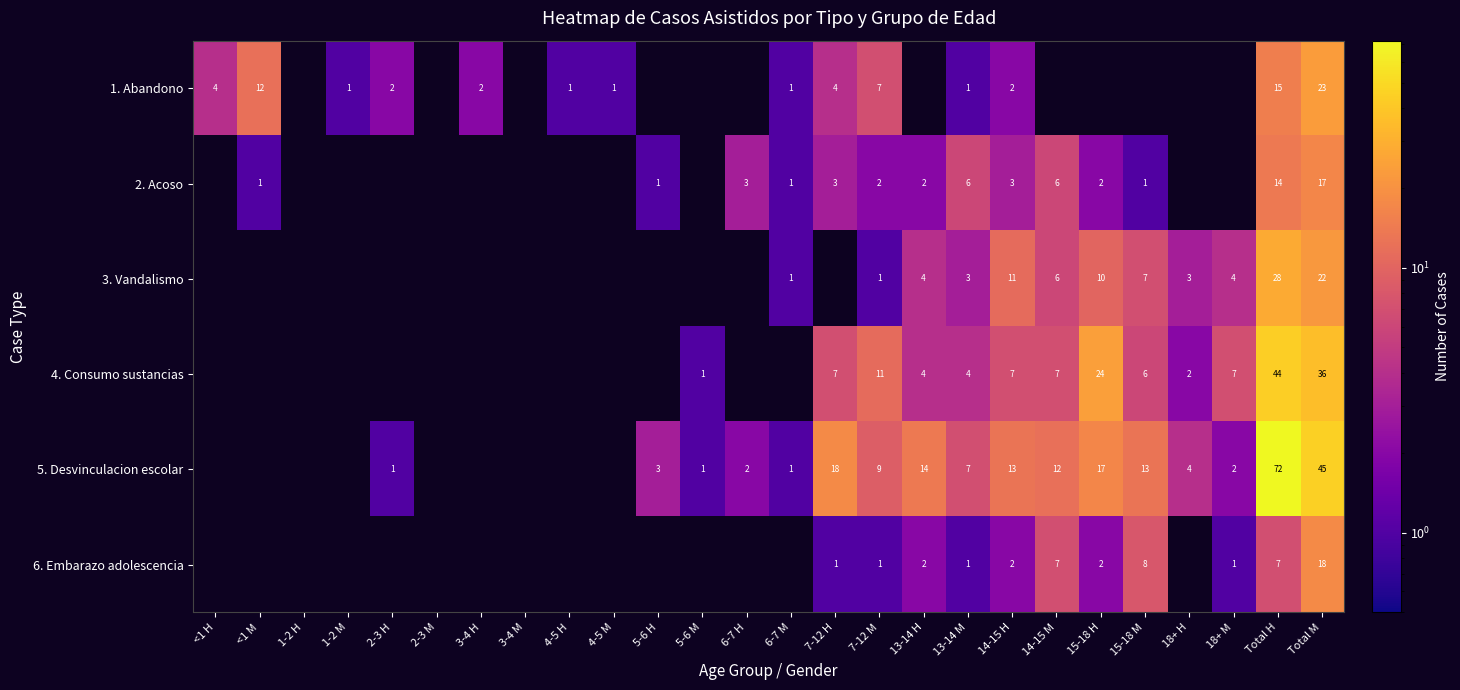

What is the sum of the 5. Desvinculacion escolar values at Total H and 7-12 M?

81